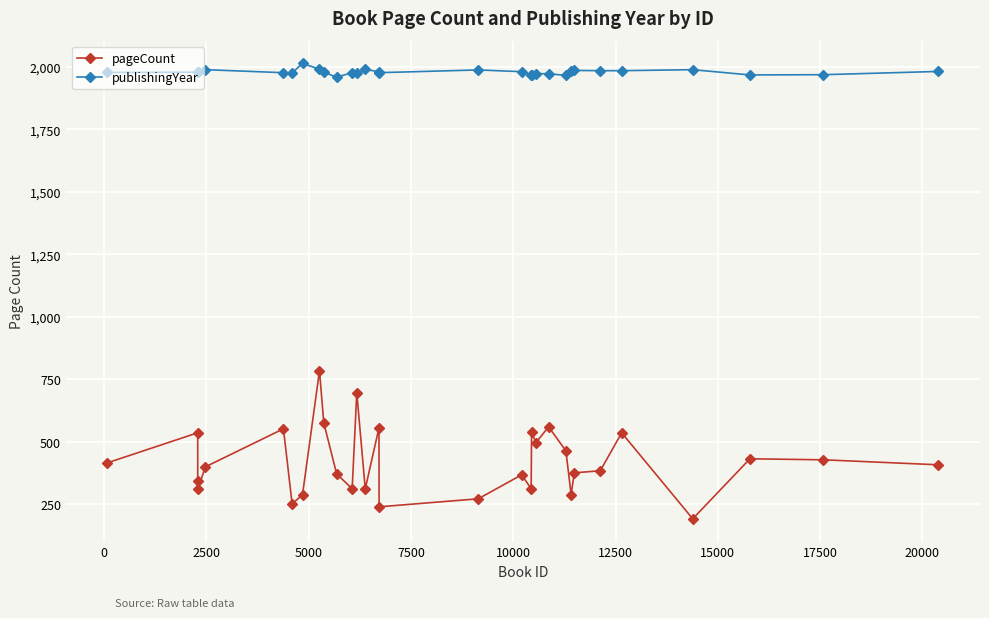

Which series has the widest spread of values?

pageCount